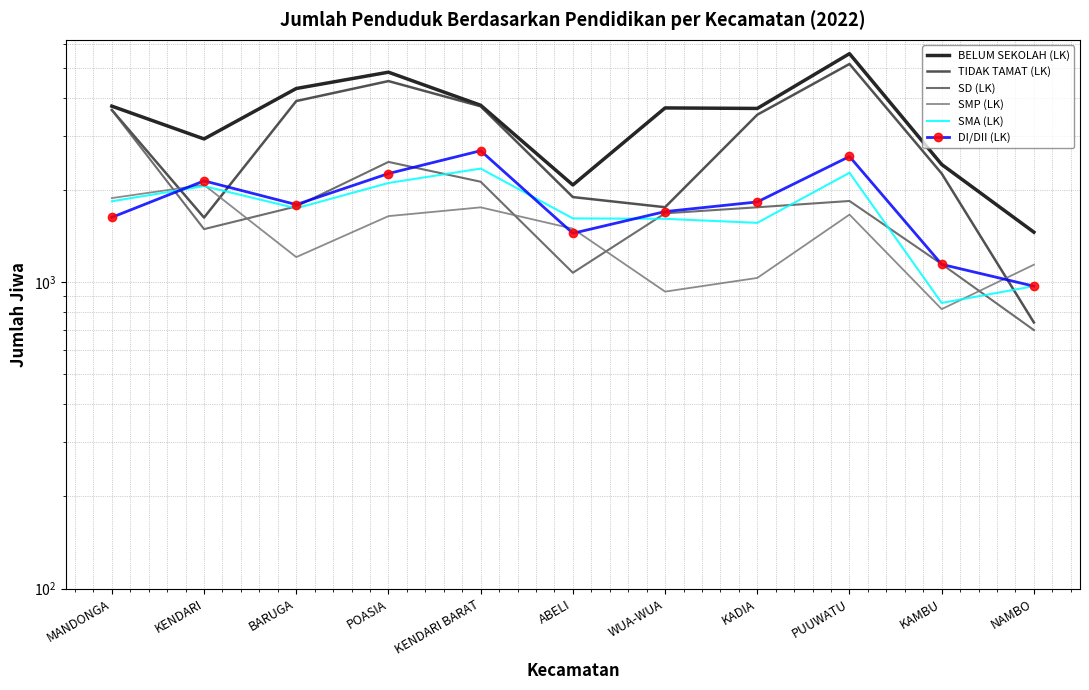

What is the greatest value displayed?

5576